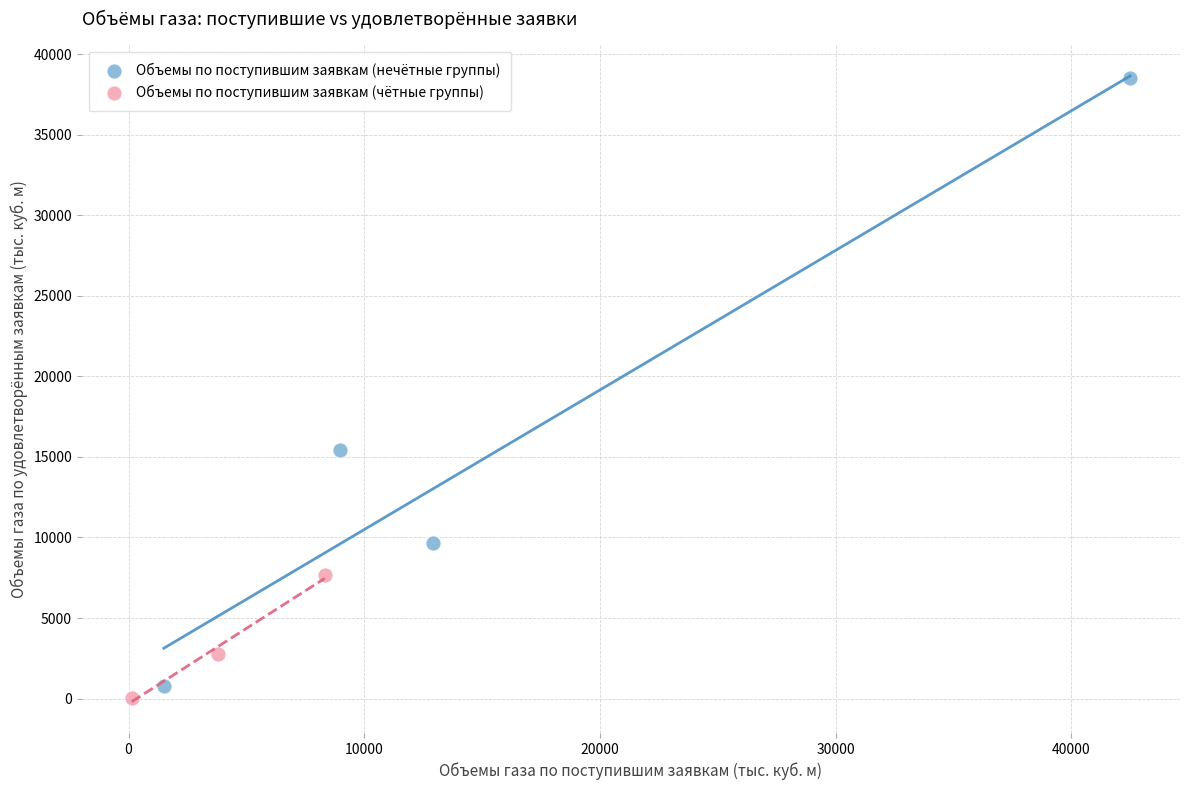

Which series has the largest Y range (max minus min)?

Объемы по поступившим заявкам (нечётные группы)